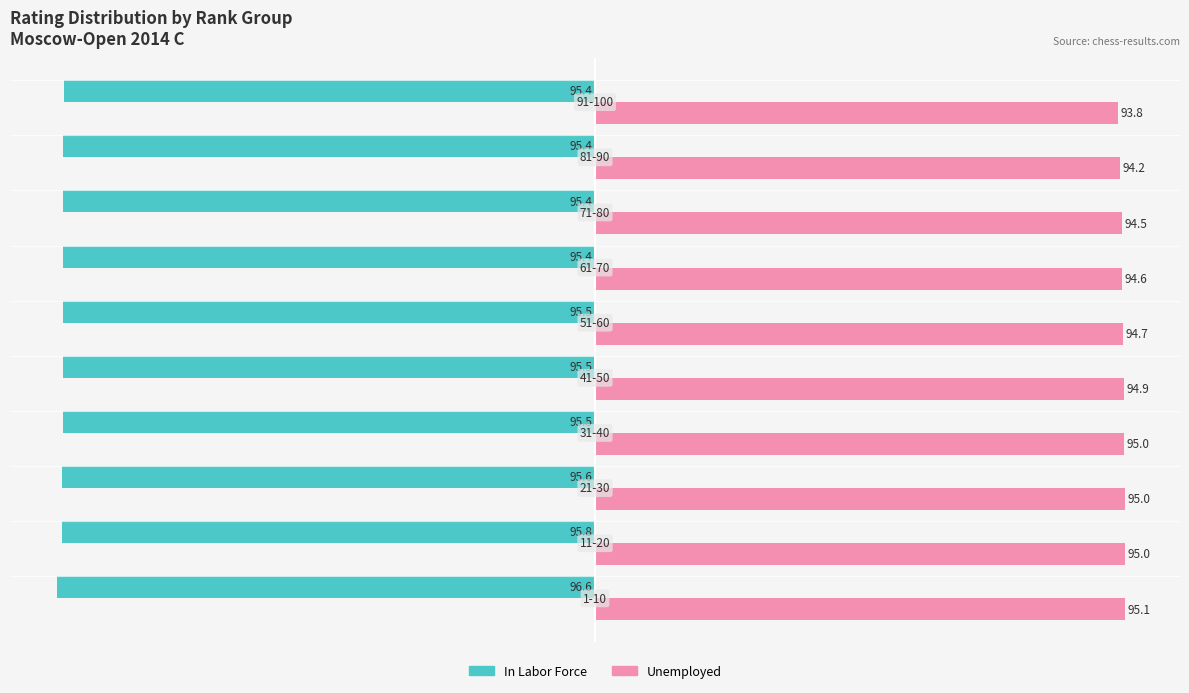

What is the greatest value displayed?

95.1